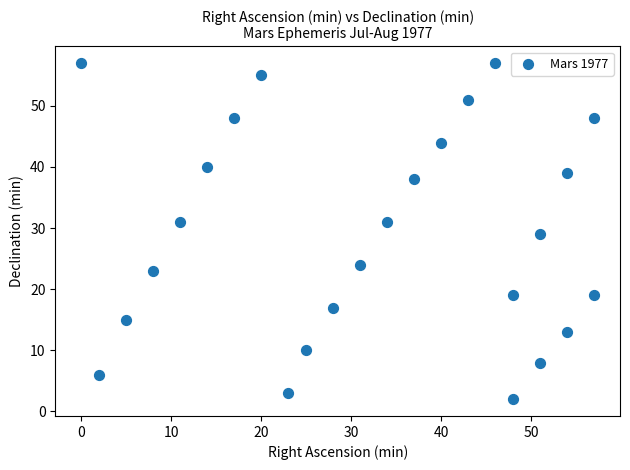

What is the range of Y values (max minus min)?

55